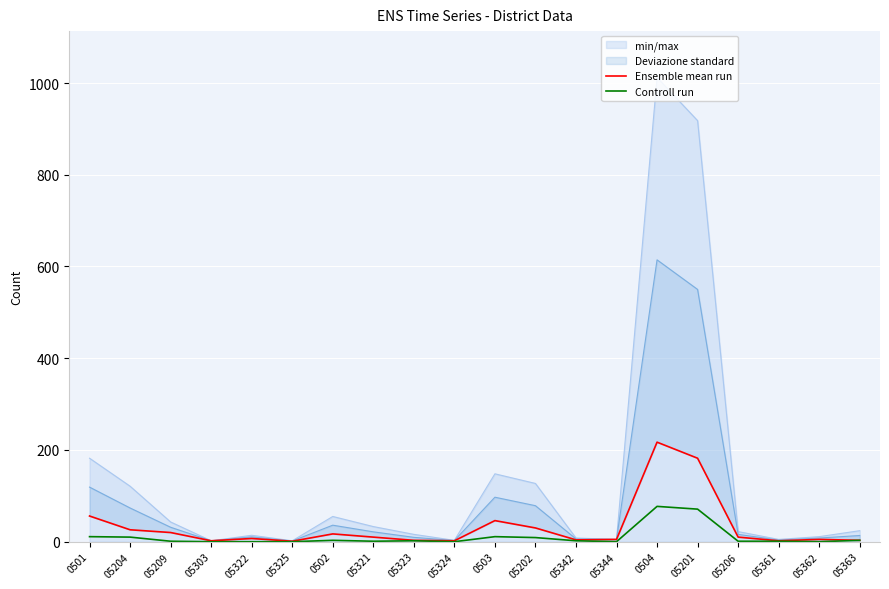

Rank the categories by Controll run value from highest to lowest.

0504, 05201, 0501, 0503, 05204, 05202, 0502, 05363, 05323, 05342, 05209, 05321, 05206, 05361, 05303, 05322, 05325, 05324, 05344, 05362